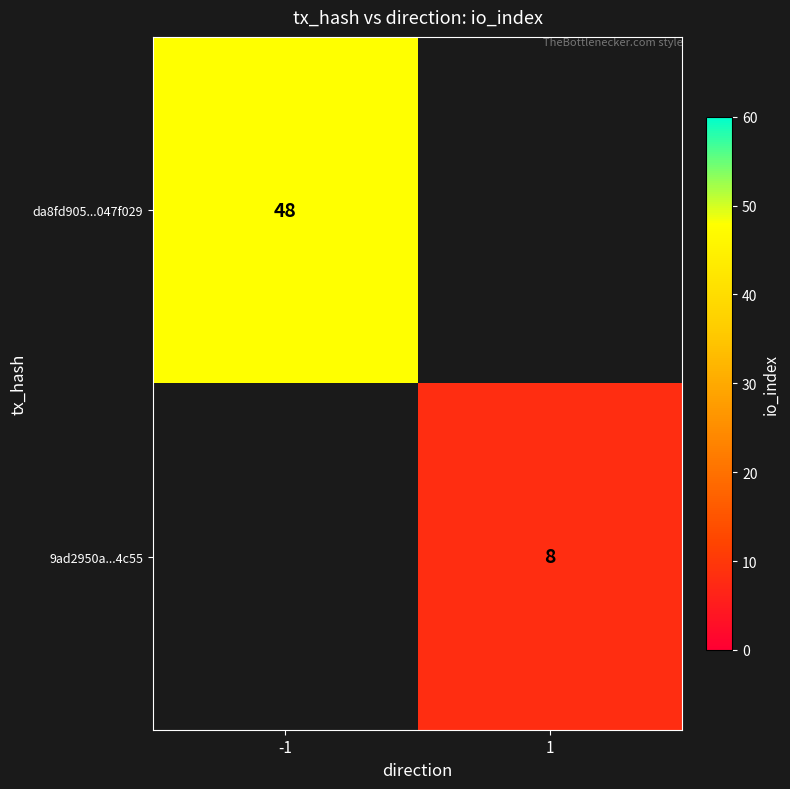

How many data points does each series have?

2